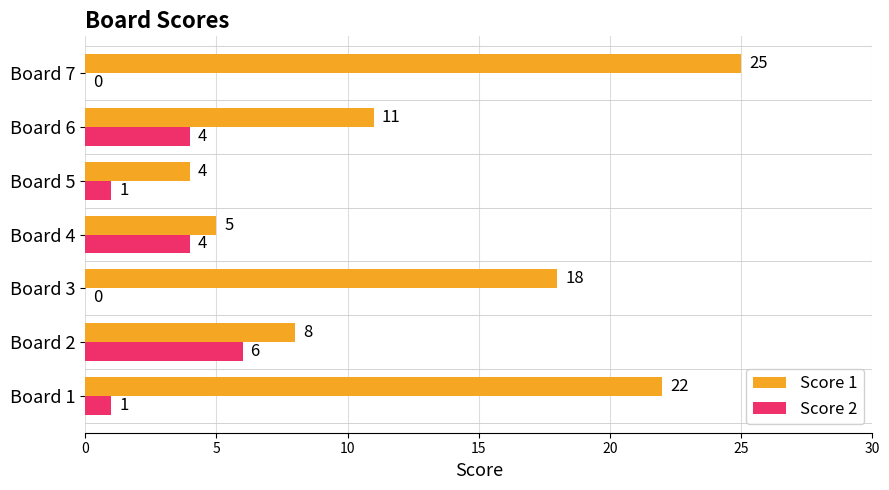

What is the average value of the Score 1 series?

13